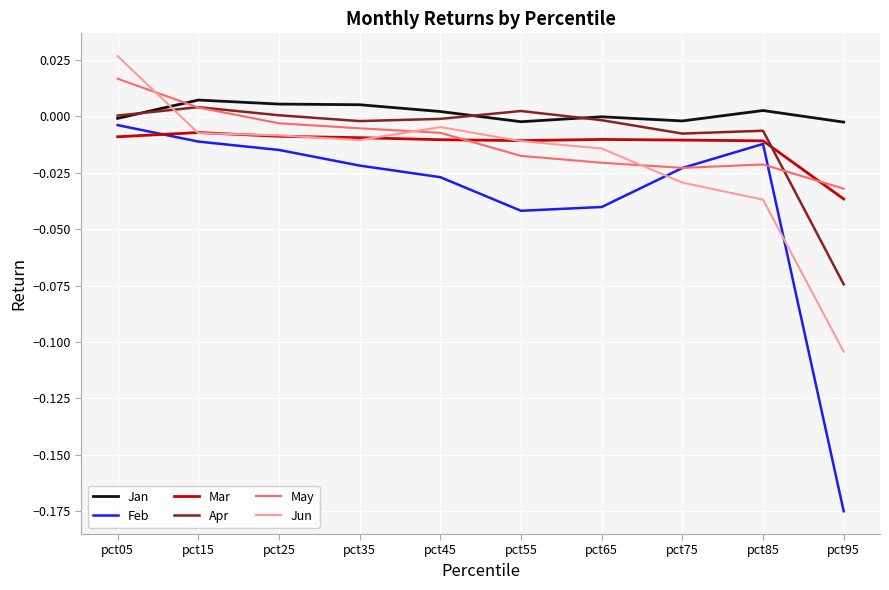

How many positive values does the Jun series have?

1